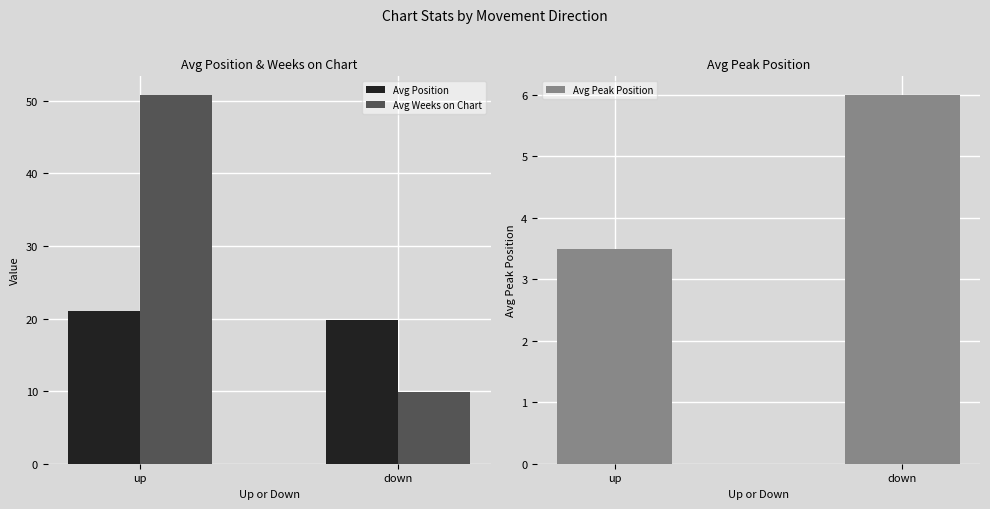

What is the label of the 2nd bar from the left?

down